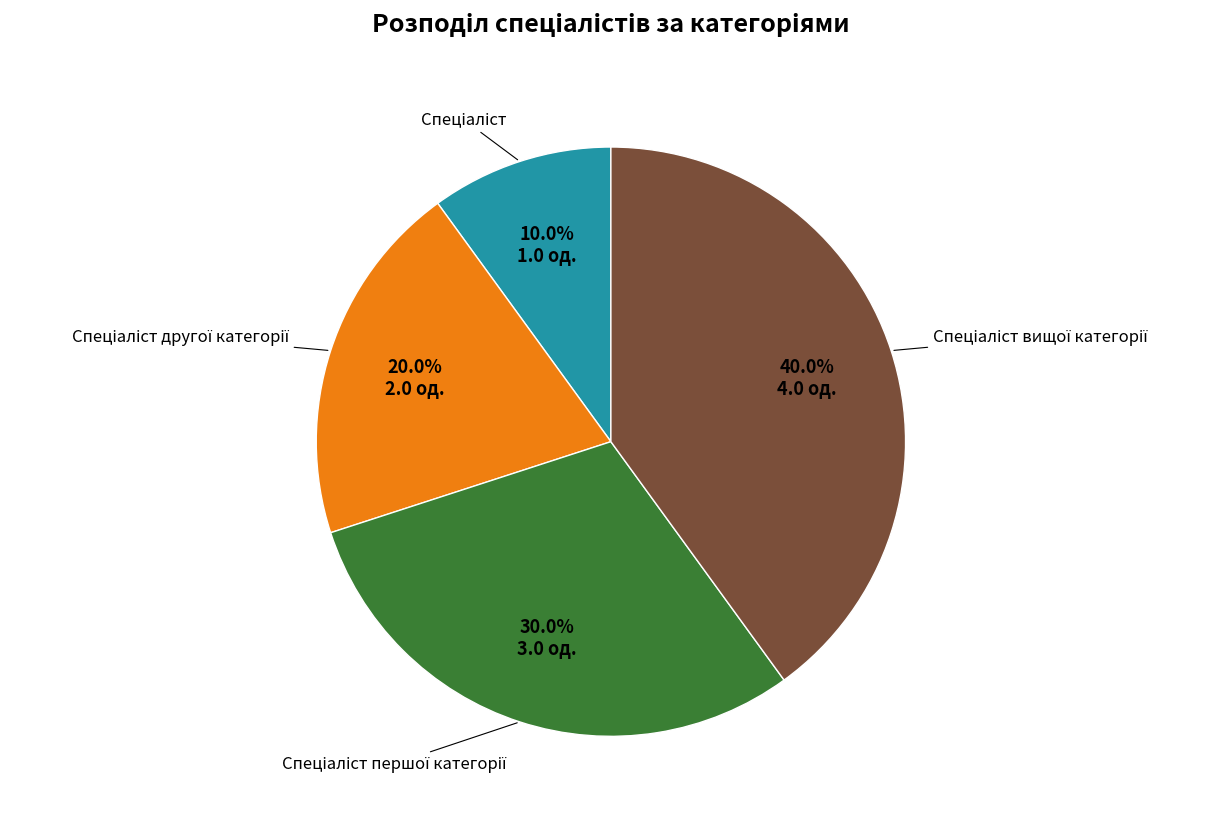

To the nearest percent, what is the average slice percentage?

25%